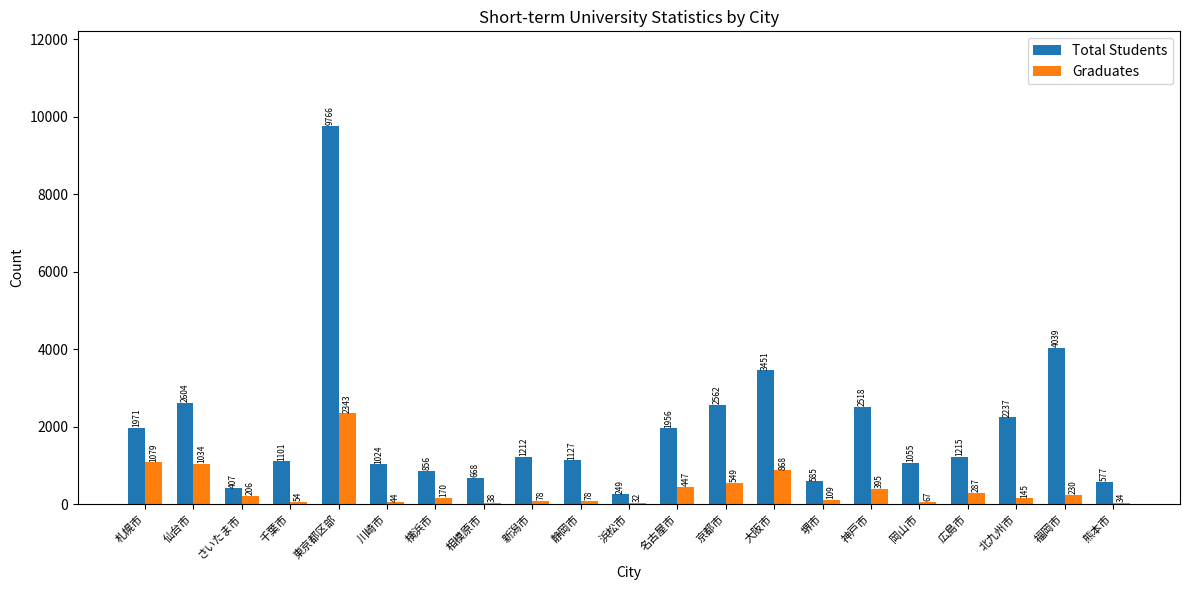

Which series has the largest total across all categories?

Total Students